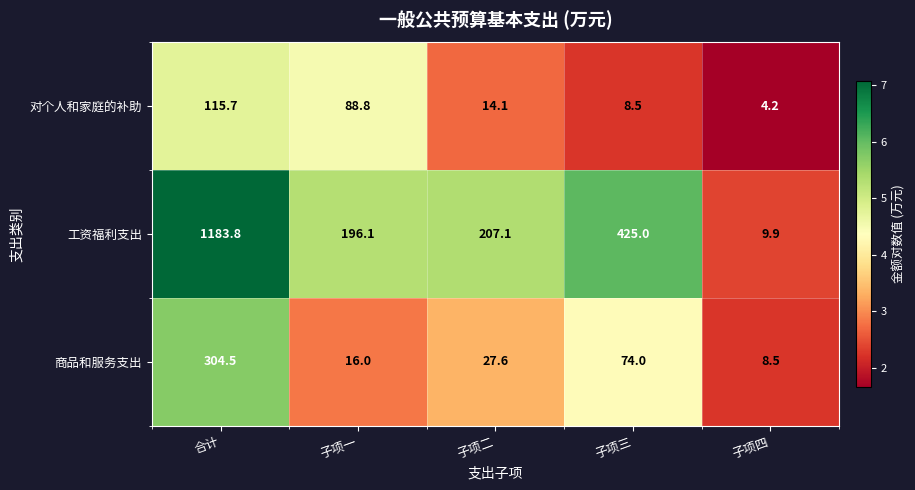

At which category is the sum across all series the highest?

合计